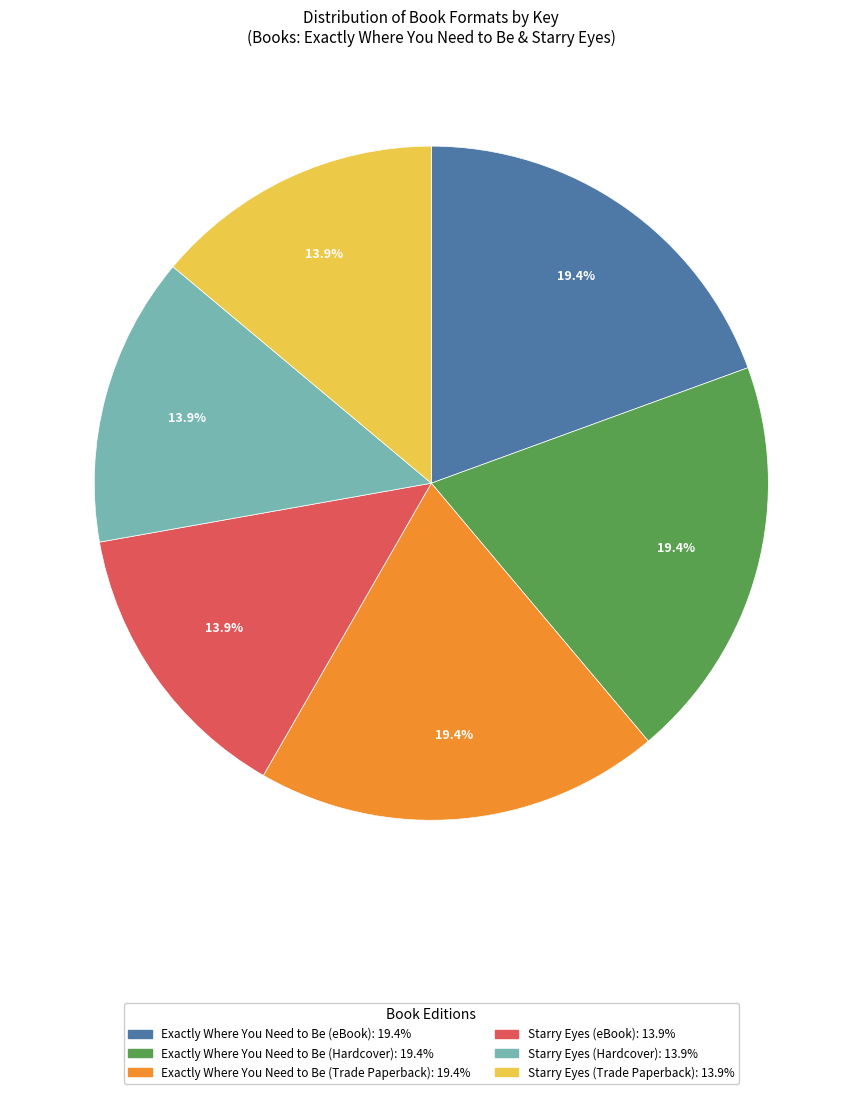

To the nearest percent, what is the combined percentage of Exactly Where You Need to Be (Trade Paperback) and Exactly Where You Need to Be (Hardcover)?

39%